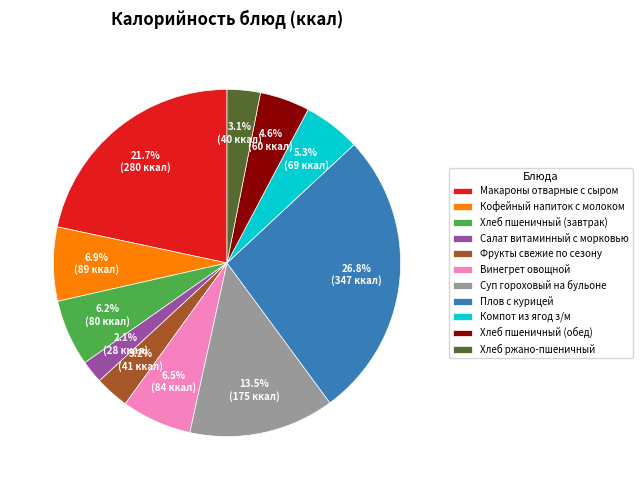

True or false: Компот из ягод з/м accounts for 5% of the total.

True